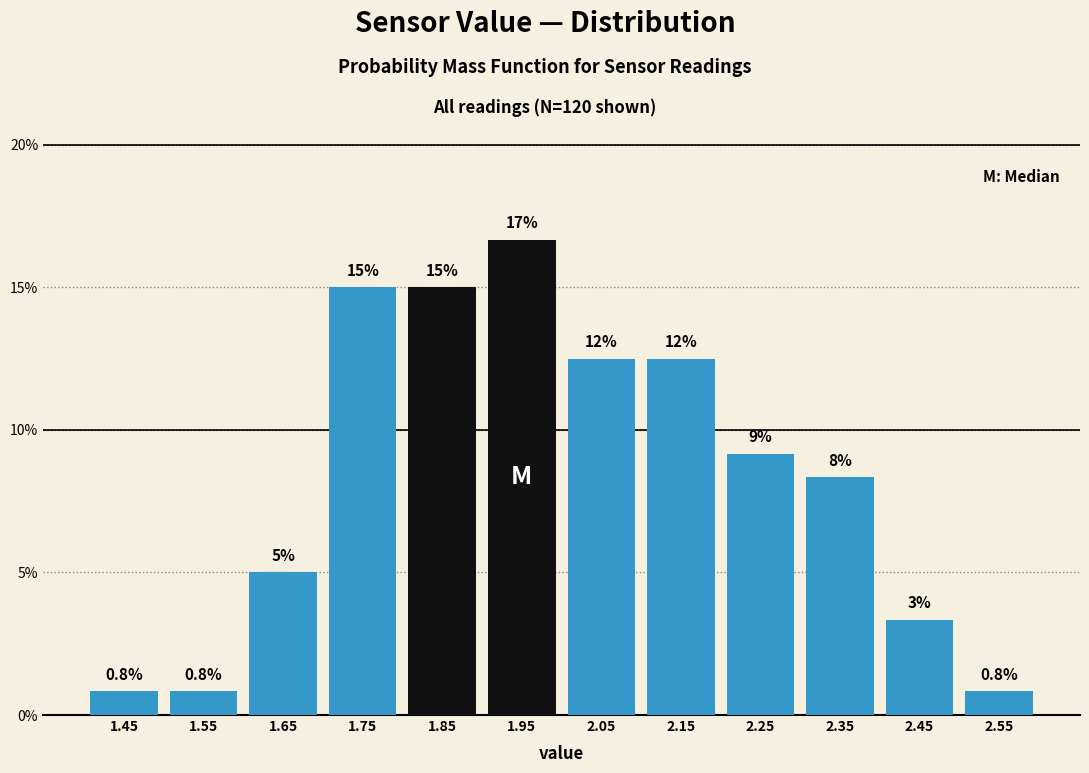

Which range on the x-axis has the tallest bar?

1.9 to 2.0